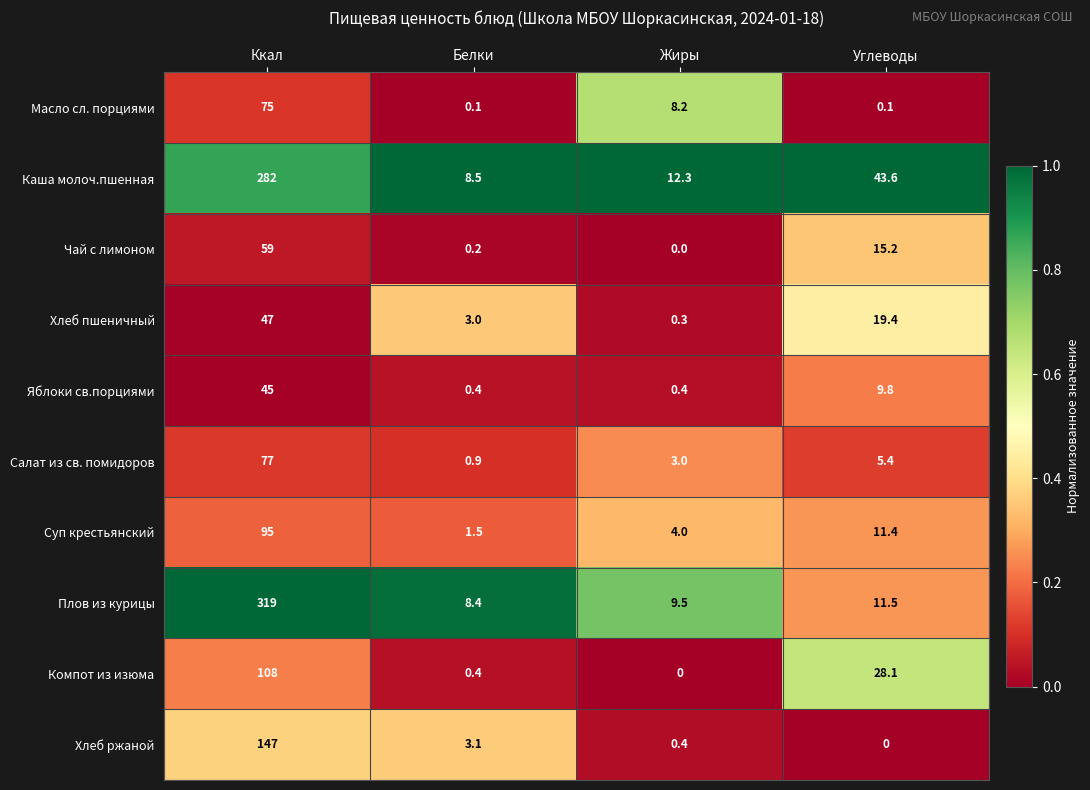

The value of Компот из изюма at Жиры is -62.7. True or false?

False